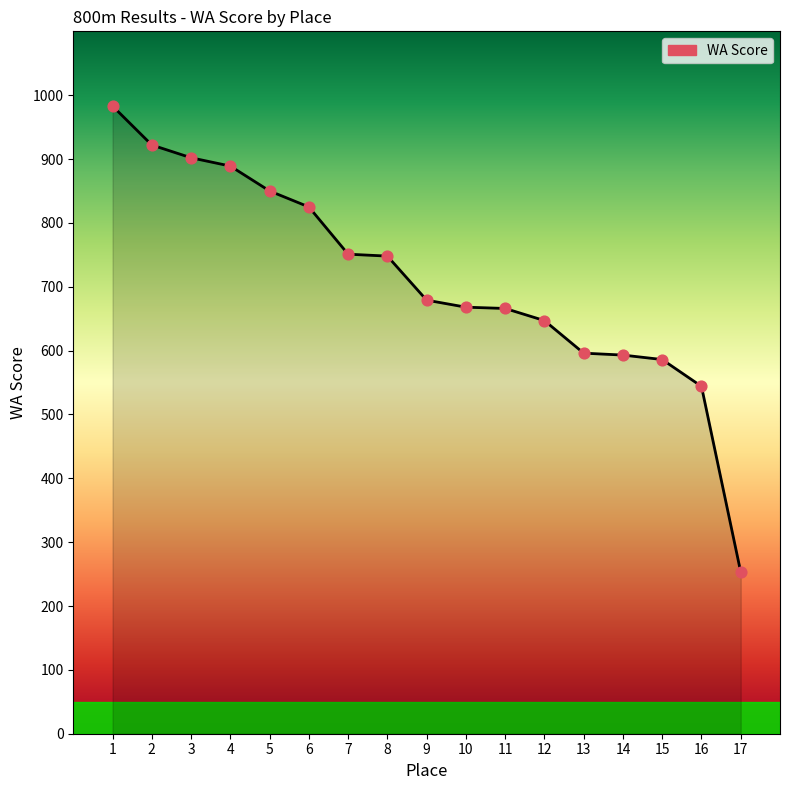

What is the change in value from 5 to 12?

-203